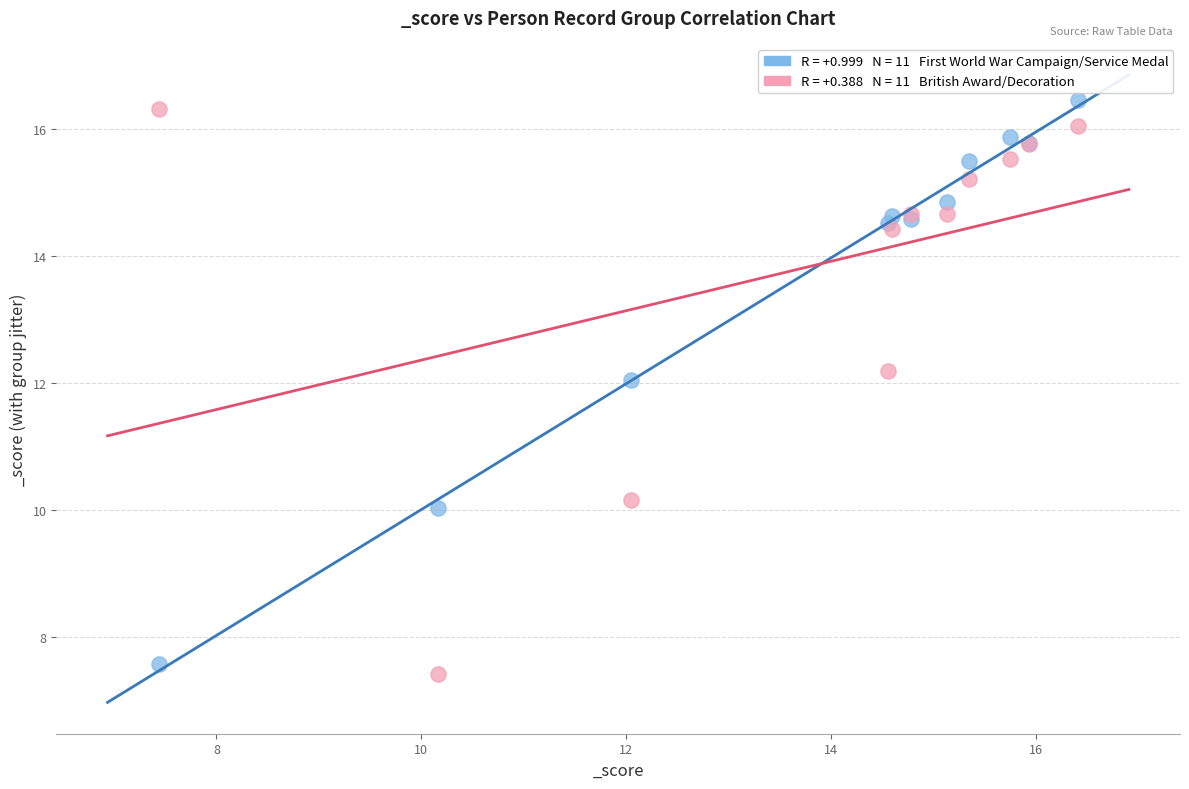

Across all series, what Y value is closest to 11?

10.2